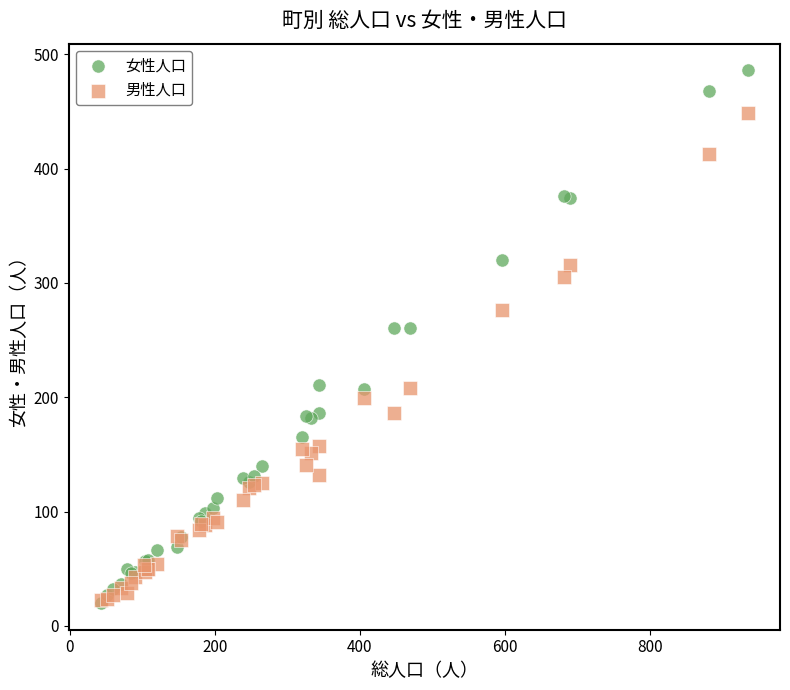

Which series has the widest spread of Y values?

女性人口